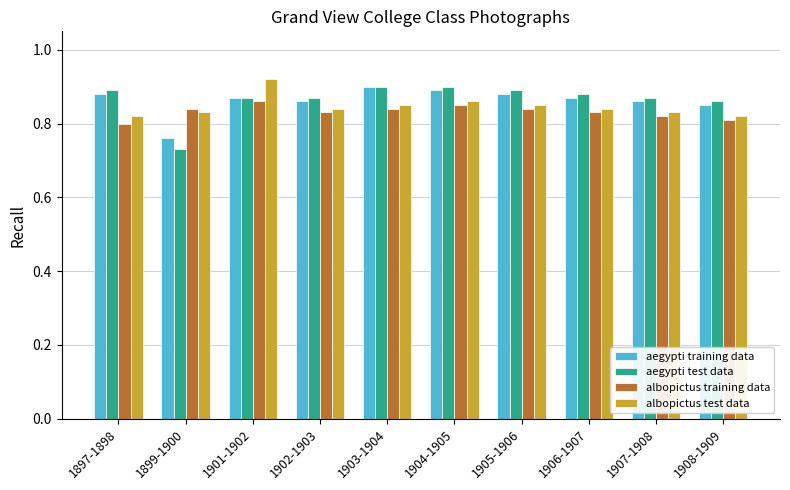

How many bars are there in each group?

4